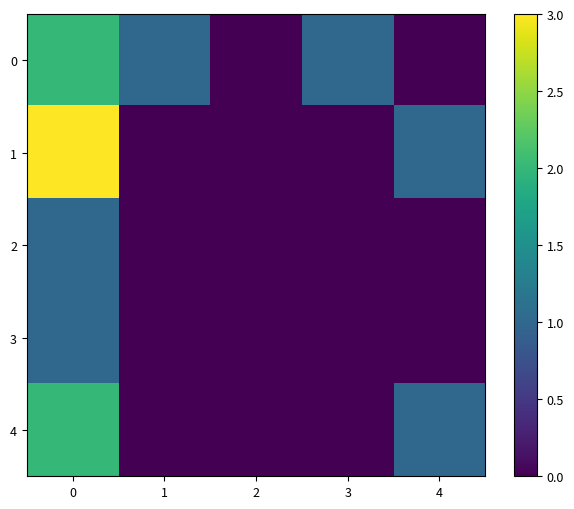

List the series in order of their peak value, lowest first.

row_2, row_3, row_0, row_4, row_1